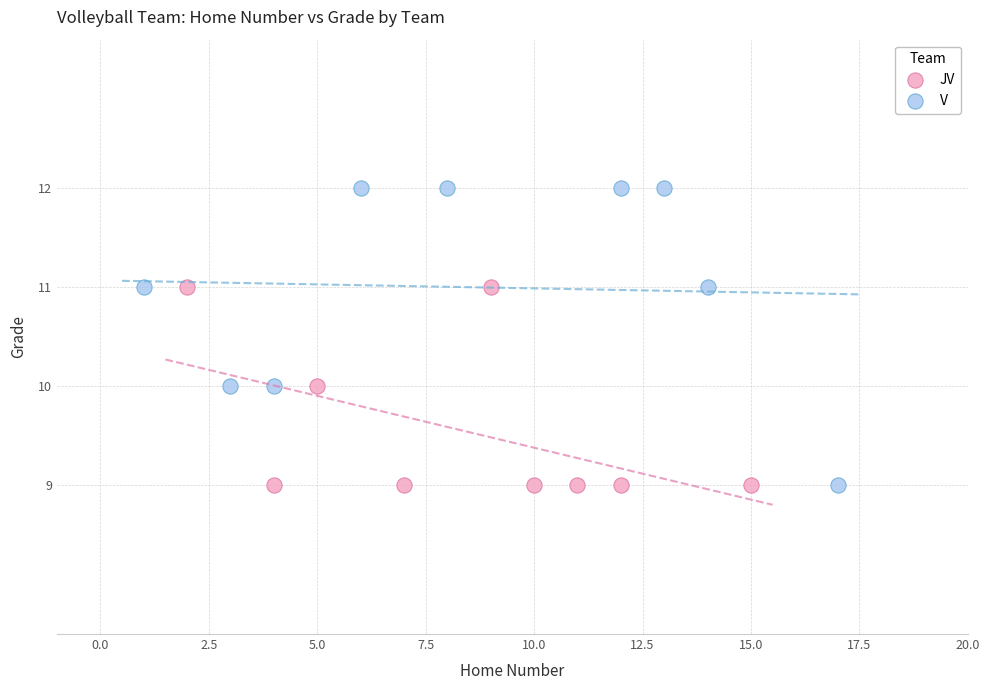

Which series contains the highest Y value?

V